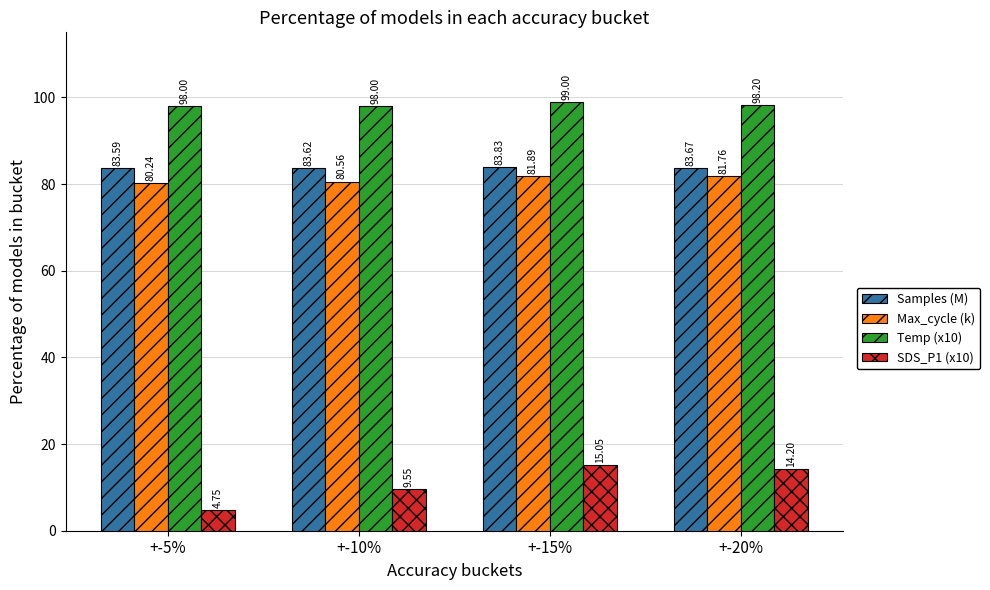

Rank the series by their maximum value, from highest to lowest.

Temp (x10), Samples (M), Max_cycle (k), SDS_P1 (x10)